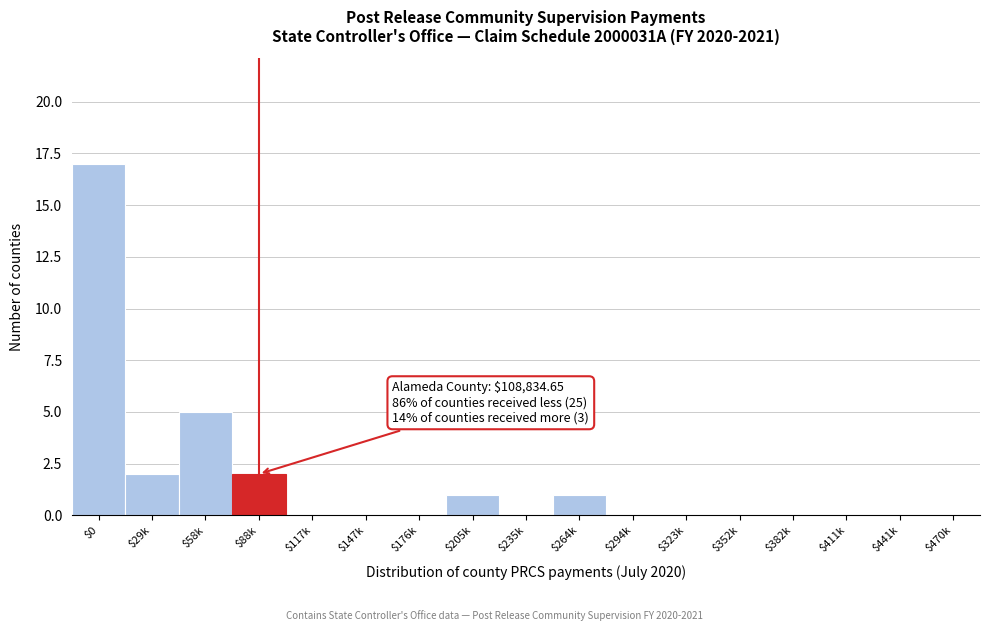

What is the greatest value displayed?

17